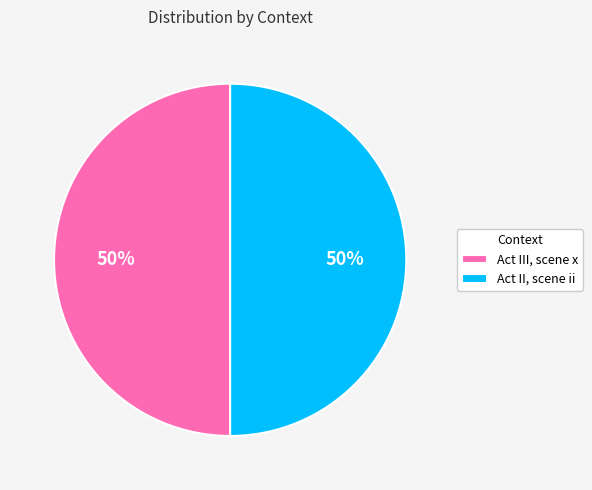

Is the sum of Act II, scene ii and Act III, scene x greater than half?

Yes